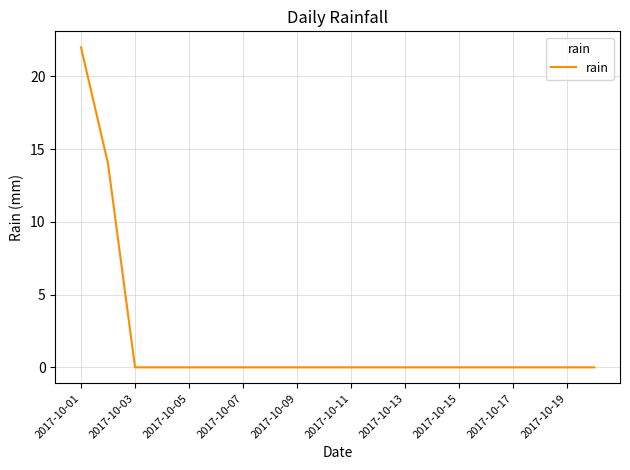

What is the difference between the maximum and minimum values?

22